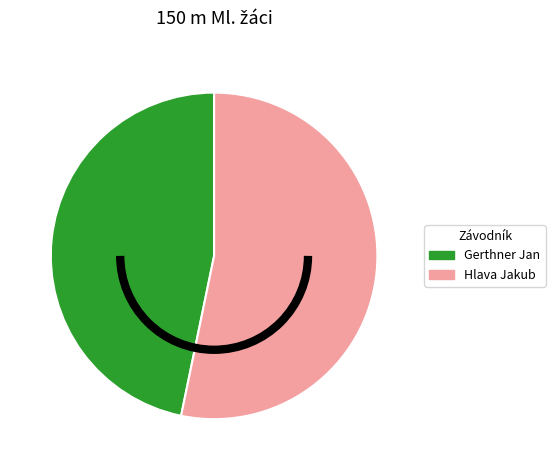

Approximately how many times larger is the value at Hlava Jakub compared to Gerthner Jan?

1.1